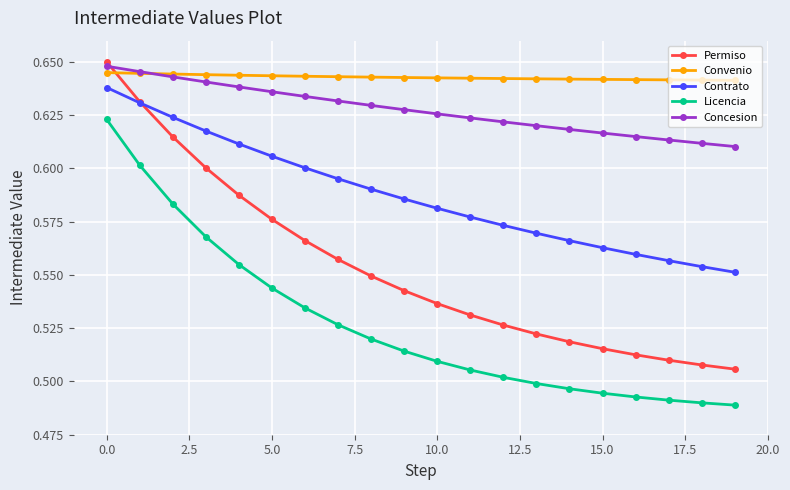

True or false: Contrato and Concesion intersect in this chart.

False